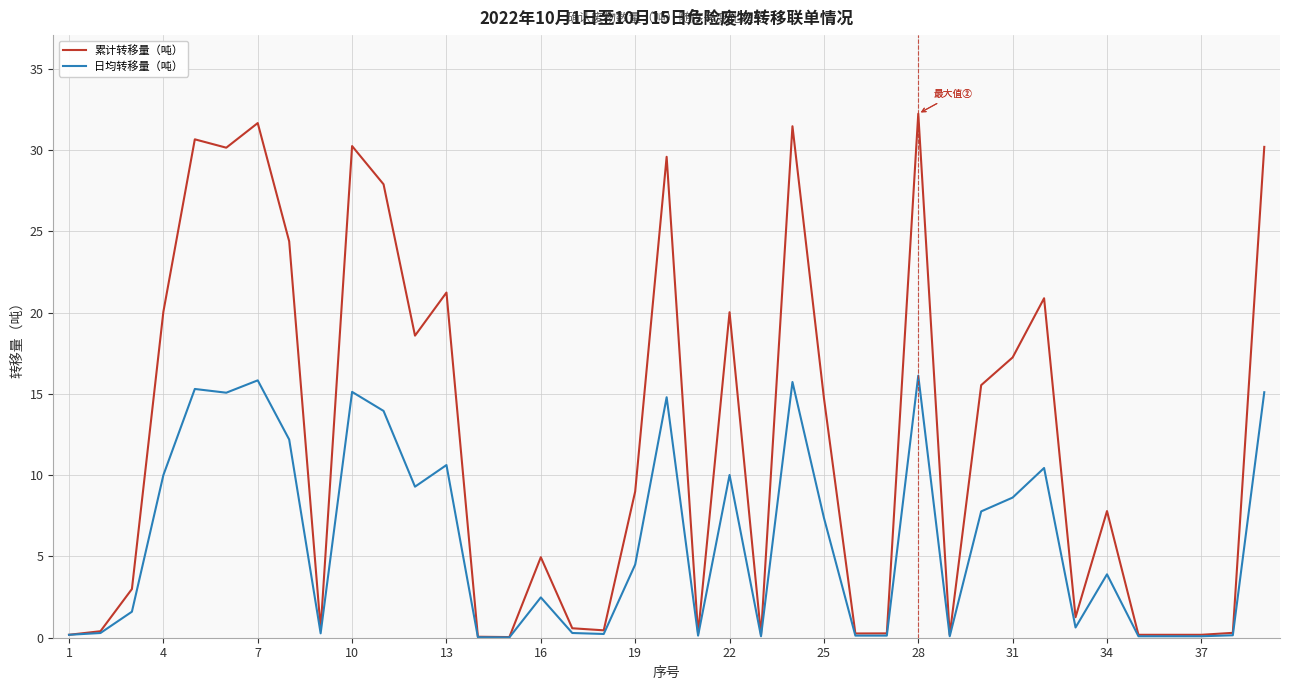

Which series has the widest spread of values?

累计转移量（吨）